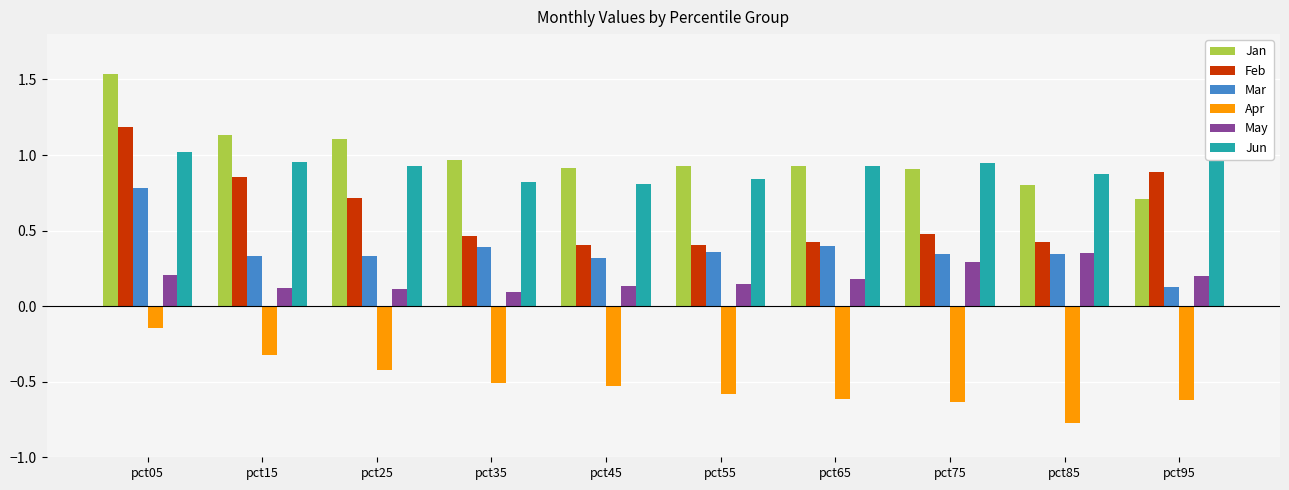

List the labels in order of Apr value, largest first.

pct05, pct15, pct25, pct35, pct45, pct55, pct65, pct95, pct75, pct85